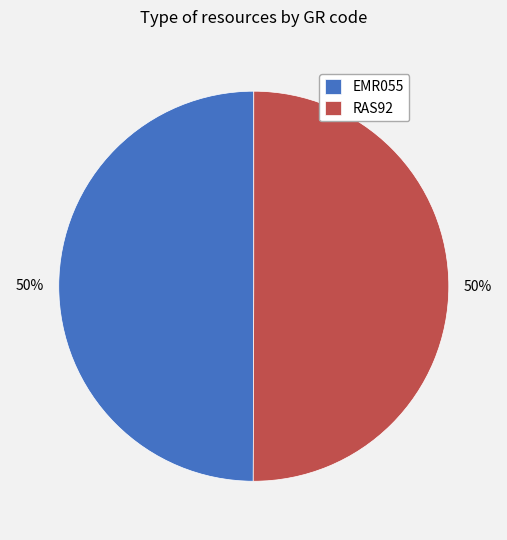

Do EMR055 and RAS92 together represent more than half of the pie?

Yes